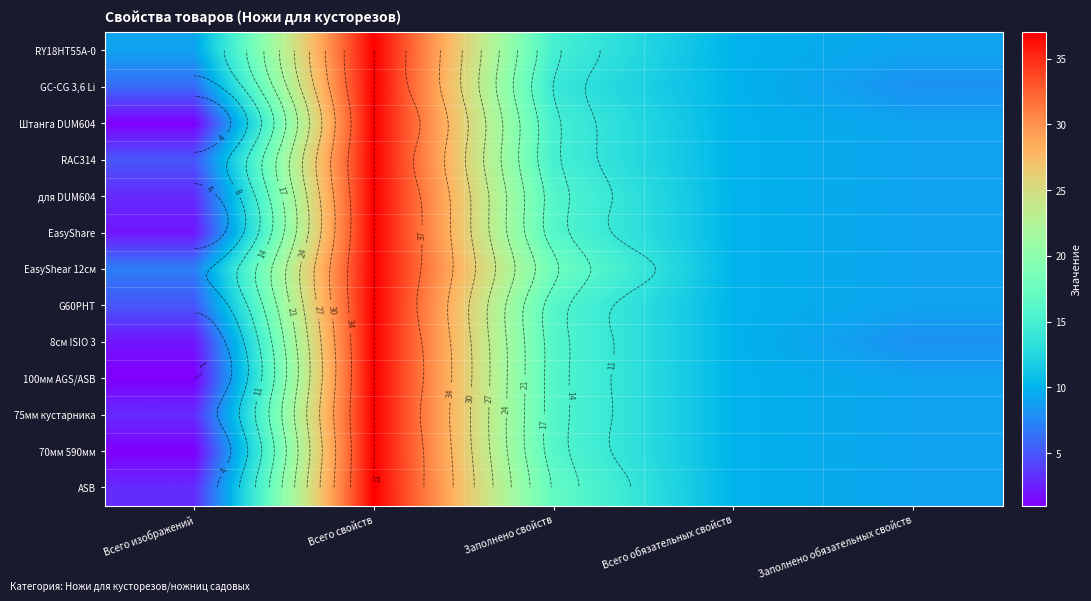

Read the G60PHT value at Всего свойств, to the nearest 5.

35